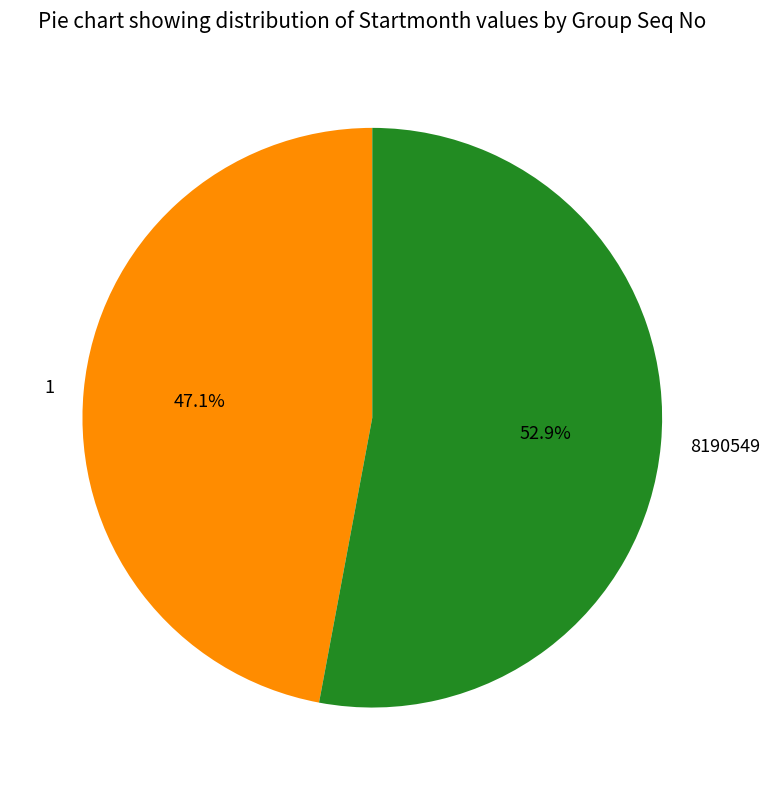

True or false: 1 accounts for 47% of the total.

True